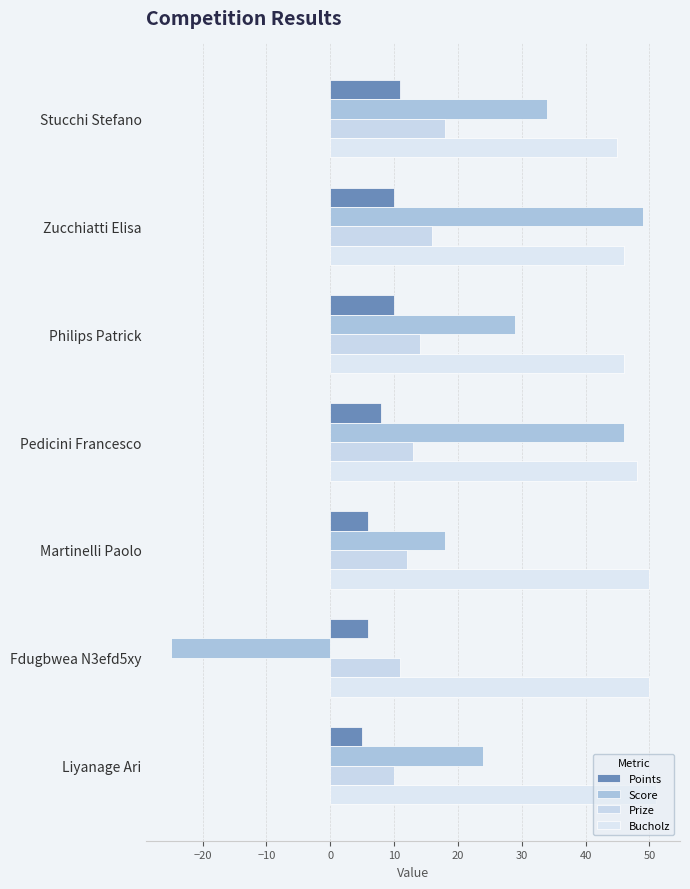

What is the difference between the maximum and second lowest values in the Points series?

5